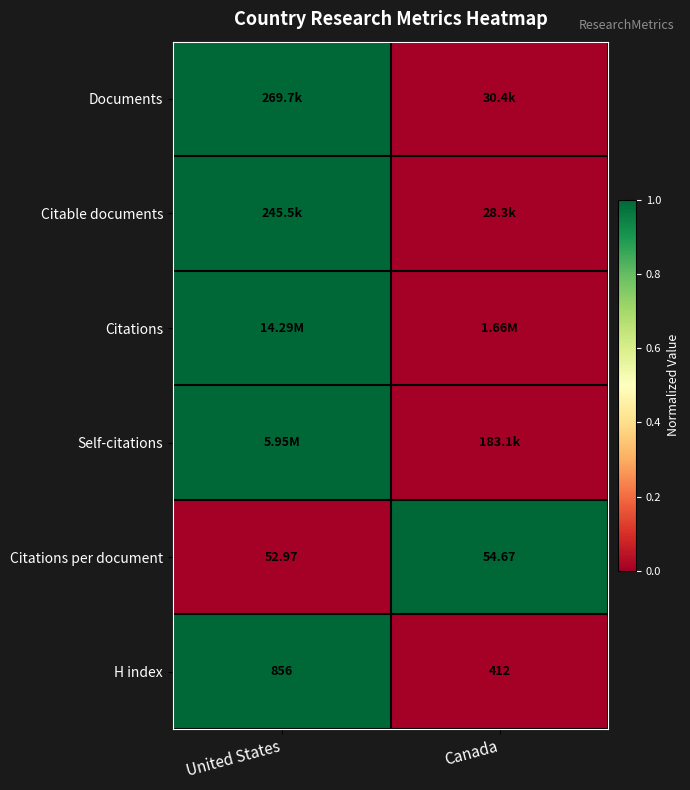

Rank the categories by Citations per document value from highest to lowest.

Canada, United States